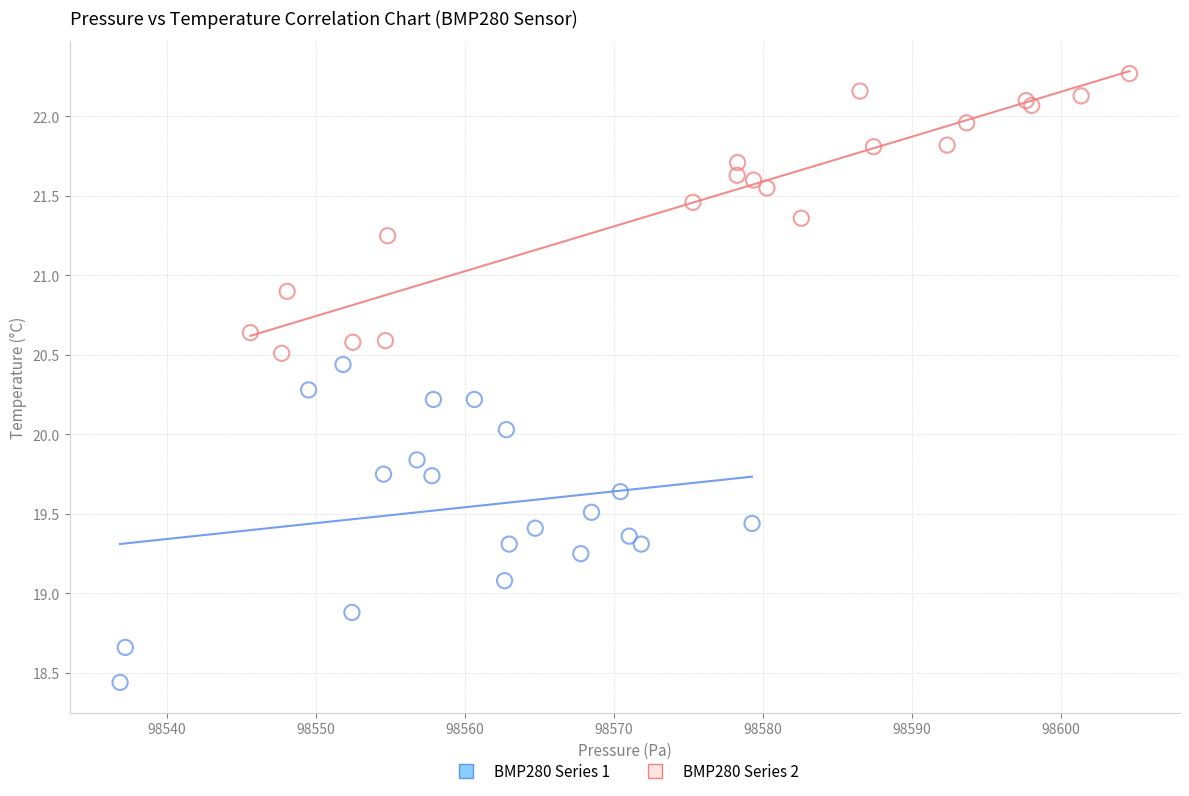

Which series has the widest spread of Y values?

BMP280 Series 1